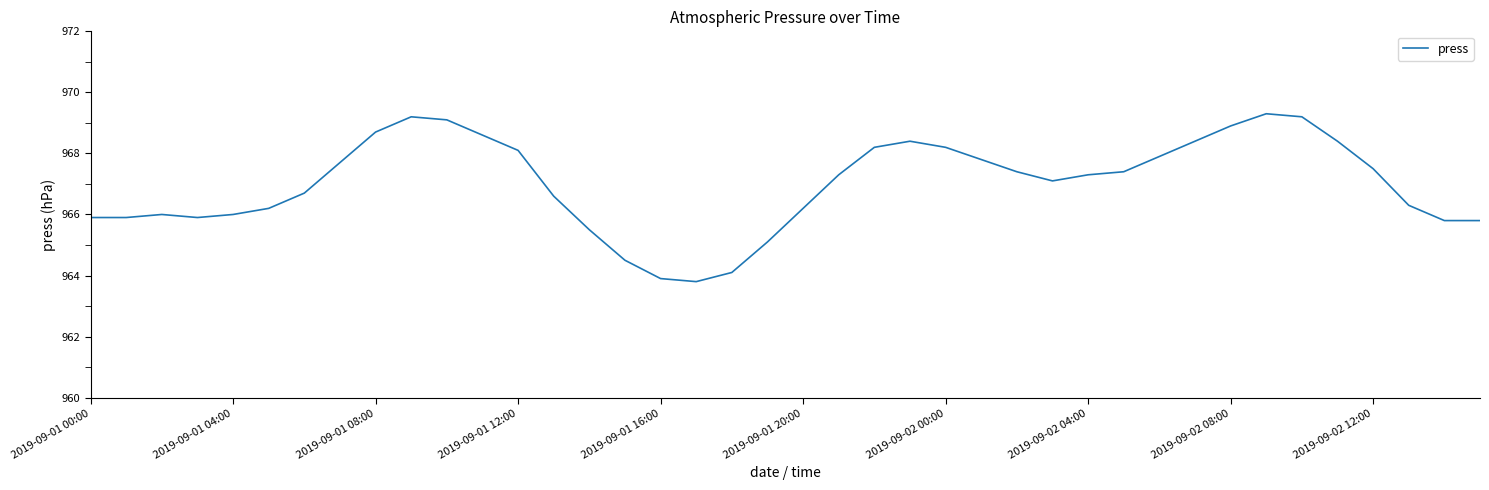

Reading left to right, extract all data points from this chart.

965.9	965.9	966.0	965.9	966.0	966.2	966.7	967.7	968.7	969.2	969.1	968.6	968.1	966.6	965.5	964.5	963.9	963.8	964.1	965.1	966.2	967.3	968.2	968.4	968.2	967.8	967.4	967.1	967.3	967.4	967.9	968.4	968.9	969.3	969.2	968.4	967.5	966.3	965.8	965.8